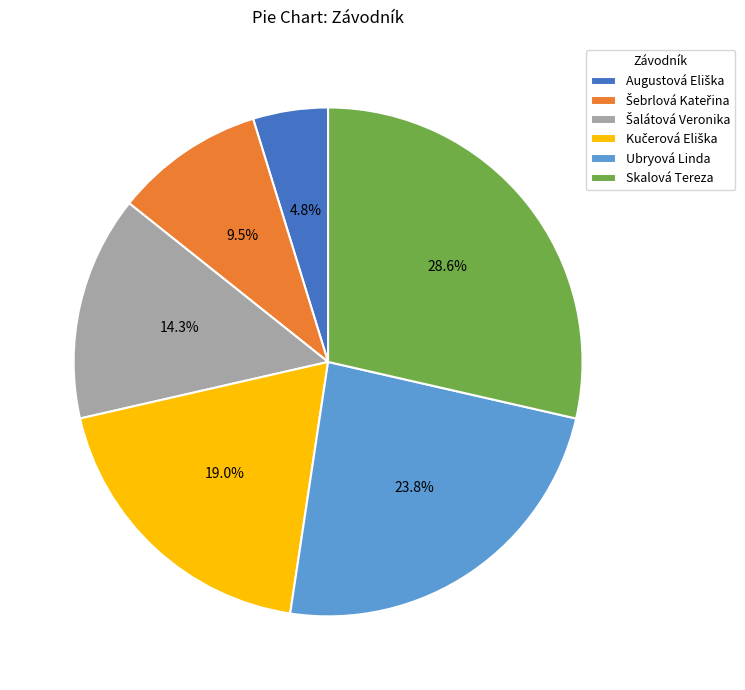

Which has a higher value, Skalová Tereza or Ubryová Linda?

Skalová Tereza